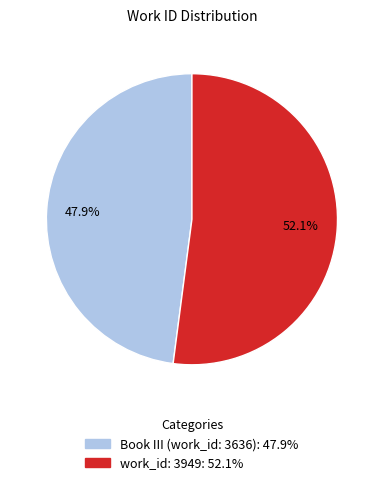

To the nearest percent, what is the difference between the largest and smallest slice percentages?

4%